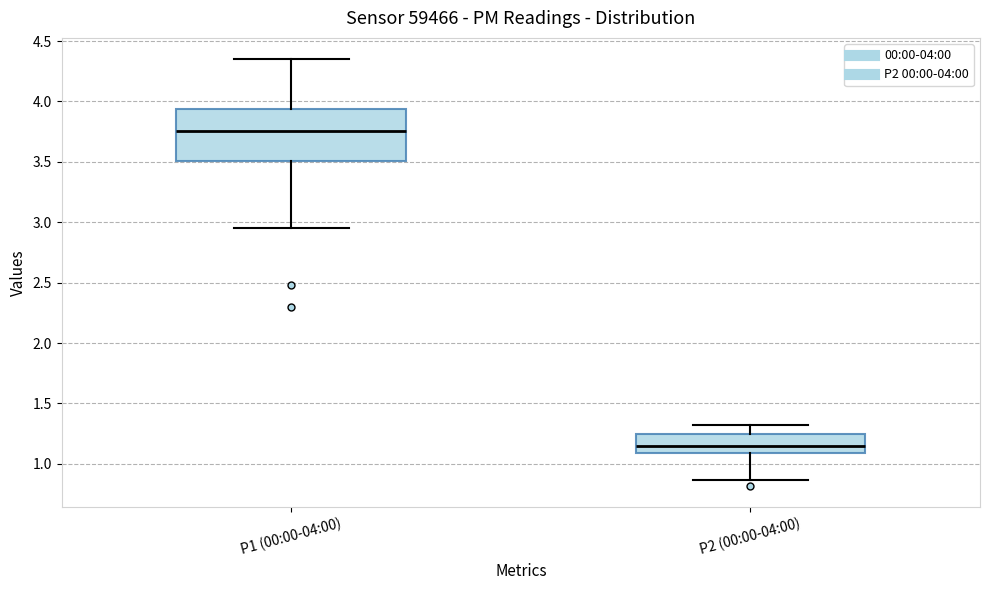

Reading left to right, transcribe this box plot: for each box, give where its median line is, the range the box spans, and where its two whiskers end, as read against the y-axis. The values are not printed on the chart, so give them approximately, as read against the axis.

P1 (00:00-04:00): median 3.75, box 3.50 to 3.95, whiskers 2.95 to 4.35
P2 (00:00-04:00): median 1.15, box 1.10 to 1.25, whiskers 0.85 to 1.30